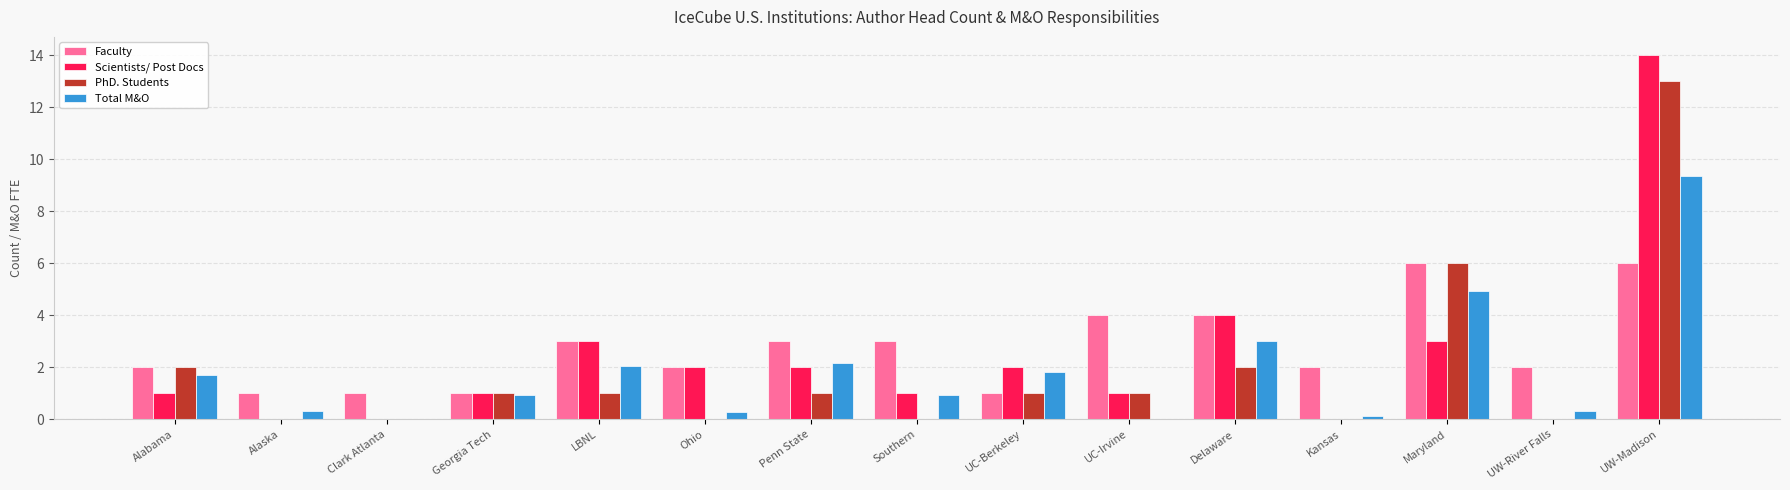

What are all the series names shown in the legend?

Faculty, Scientists/ Post Docs, PhD. Students, Total M&O